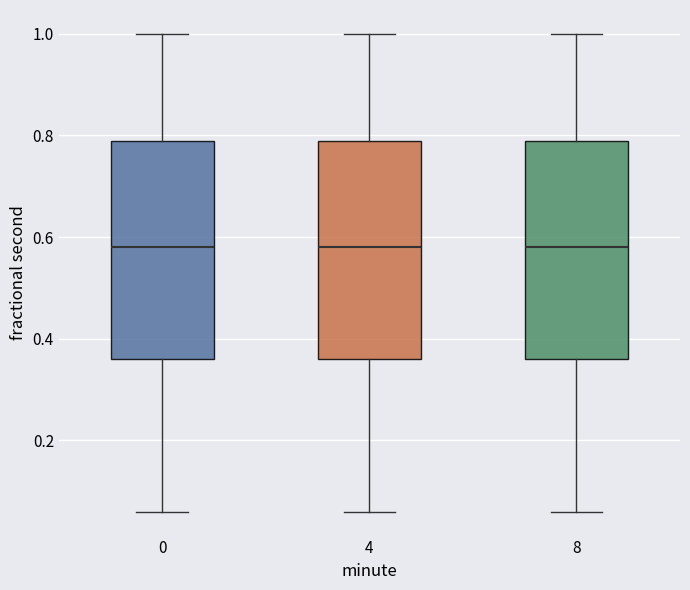

Reading left to right, read every box against the y-axis: the position of its median line, the range the box covers, and the ends of its whiskers. The values are not printed on the chart, so give them approximately, as read against the axis.

0: median 0.58, box 0.36 to 0.78, whiskers 0.06 to 1.00
4: median 0.58, box 0.36 to 0.78, whiskers 0.06 to 1.00
8: median 0.58, box 0.36 to 0.78, whiskers 0.06 to 1.00